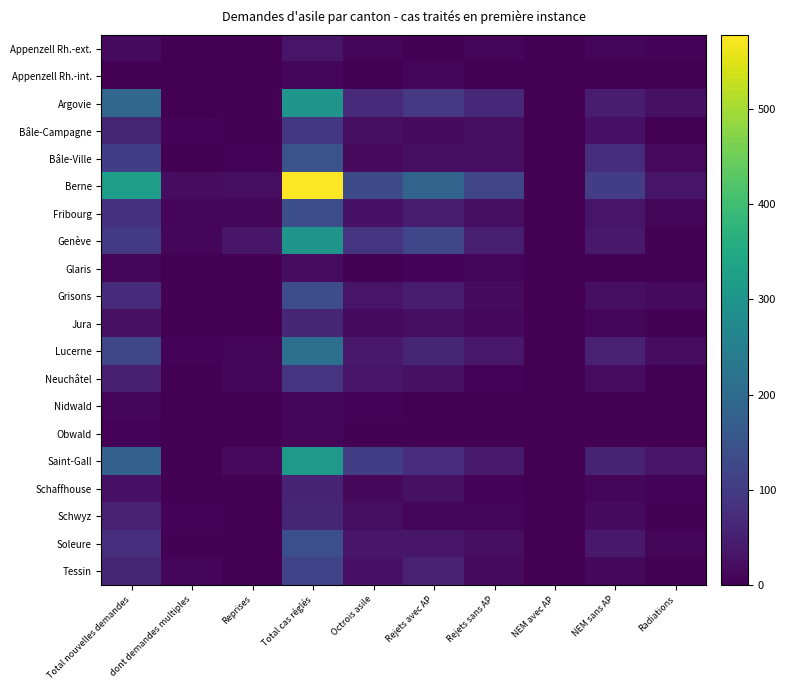

Reading left to right, extract all data points from this chart.

Appenzell Rh.-ext.: Total nouvelles demandes=18	dont demandes multiples=2	Reprises=2	Total cas réglés=33	Octrois asile=7	Rejets avec AP=3	Rejets sans AP=7	NEM avec AP=0	NEM sans AP=11	Radiations=5
Appenzell Rh.-int.: Total nouvelles demandes=1	dont demandes multiples=0	Reprises=0	Total cas réglés=10	Octrois asile=0	Rejets avec AP=7	Rejets sans AP=1	NEM avec AP=0	NEM sans AP=2	Radiations=0
Argovie: Total nouvelles demandes=190	dont demandes multiples=1	Reprises=3	Total cas réglés=301	Octrois asile=71	Rejets avec AP=97	Rejets sans AP=64	NEM avec AP=0	NEM sans AP=44	Radiations=25
Bâle-Campagne: Total nouvelles demandes=59	dont demandes multiples=5	Reprises=4	Total cas réglés=93	Octrois asile=21	Rejets avec AP=18	Rejets sans AP=23	NEM avec AP=0	NEM sans AP=29	Radiations=2
Bâle-Ville: Total nouvelles demandes=107	dont demandes multiples=2	Reprises=6	Total cas réglés=149	Octrois asile=15	Rejets avec AP=23	Rejets sans AP=21	NEM avec AP=0	NEM sans AP=75	Radiations=15
Berne: Total nouvelles demandes=322	dont demandes multiples=20	Reprises=22	Total cas réglés=578	Octrois asile=133	Rejets avec AP=186	Rejets sans AP=120	NEM avec AP=0	NEM sans AP=106	Radiations=33
Fribourg: Total nouvelles demandes=83	dont demandes multiples=8	Reprises=10	Total cas réglés=139	Octrois asile=29	Rejets avec AP=46	Rejets sans AP=21	NEM avec AP=0	NEM sans AP=32	Radiations=11
Genève: Total nouvelles demandes=98	dont demandes multiples=7	Reprises=35	Total cas réglés=302	Octrois asile=88	Rejets avec AP=122	Rejets sans AP=48	NEM avec AP=1	NEM sans AP=39	Radiations=4
Glaris: Total nouvelles demandes=11	dont demandes multiples=0	Reprises=0	Total cas réglés=19	Octrois asile=2	Rejets avec AP=6	Rejets sans AP=7	NEM avec AP=0	NEM sans AP=0	Radiations=4
Grisons: Total nouvelles demandes=71	dont demandes multiples=3	Reprises=1	Total cas réglés=137	Octrois asile=32	Rejets avec AP=47	Rejets sans AP=18	NEM avec AP=0	NEM sans AP=24	Radiations=16
Jura: Total nouvelles demandes=25	dont demandes multiples=1	Reprises=2	Total cas réglés=63	Octrois asile=16	Rejets avec AP=21	Rejets sans AP=13	NEM avec AP=0	NEM sans AP=9	Radiations=4
Lucerne: Total nouvelles demandes=123	dont demandes multiples=5	Reprises=7	Total cas réglés=211	Octrois asile=40	Rejets avec AP=60	Rejets sans AP=38	NEM avec AP=0	NEM sans AP=54	Radiations=19
Neuchâtel: Total nouvelles demandes=48	dont demandes multiples=0	Reprises=7	Total cas réglés=88	Octrois asile=35	Rejets avec AP=26	Rejets sans AP=5	NEM avec AP=0	NEM sans AP=19	Radiations=3
Nidwald: Total nouvelles demandes=10	dont demandes multiples=0	Reprises=0	Total cas réglés=11	Octrois asile=5	Rejets avec AP=2	Rejets sans AP=2	NEM avec AP=0	NEM sans AP=2	Radiations=0
Obwald: Total nouvelles demandes=5	dont demandes multiples=0	Reprises=0	Total cas réglés=10	Octrois asile=4	Rejets avec AP=3	Rejets sans AP=3	NEM avec AP=0	NEM sans AP=0	Radiations=0
Saint-Gall: Total nouvelles demandes=180	dont demandes multiples=3	Reprises=14	Total cas réglés=312	Octrois asile=105	Rejets avec AP=74	Rejets sans AP=42	NEM avec AP=0	NEM sans AP=55	Radiations=36
Schaffhouse: Total nouvelles demandes=28	dont demandes multiples=2	Reprises=3	Total cas réglés=56	Octrois asile=12	Rejets avec AP=25	Rejets sans AP=5	NEM avec AP=0	NEM sans AP=8	Radiations=6
Schwyz: Total nouvelles demandes=52	dont demandes multiples=5	Reprises=1	Total cas réglés=59	Octrois asile=21	Rejets avec AP=9	Rejets sans AP=8	NEM avec AP=0	NEM sans AP=18	Radiations=3
Soleure: Total nouvelles demandes=78	dont demandes multiples=3	Reprises=2	Total cas réglés=140	Octrois asile=34	Rejets avec AP=35	Rejets sans AP=22	NEM avec AP=0	NEM sans AP=40	Radiations=9
Tessin: Total nouvelles demandes=60	dont demandes multiples=7	Reprises=1	Total cas réglés=117	Octrois asile=28	Rejets avec AP=54	Rejets sans AP=17	NEM avec AP=2	NEM sans AP=12	Radiations=4